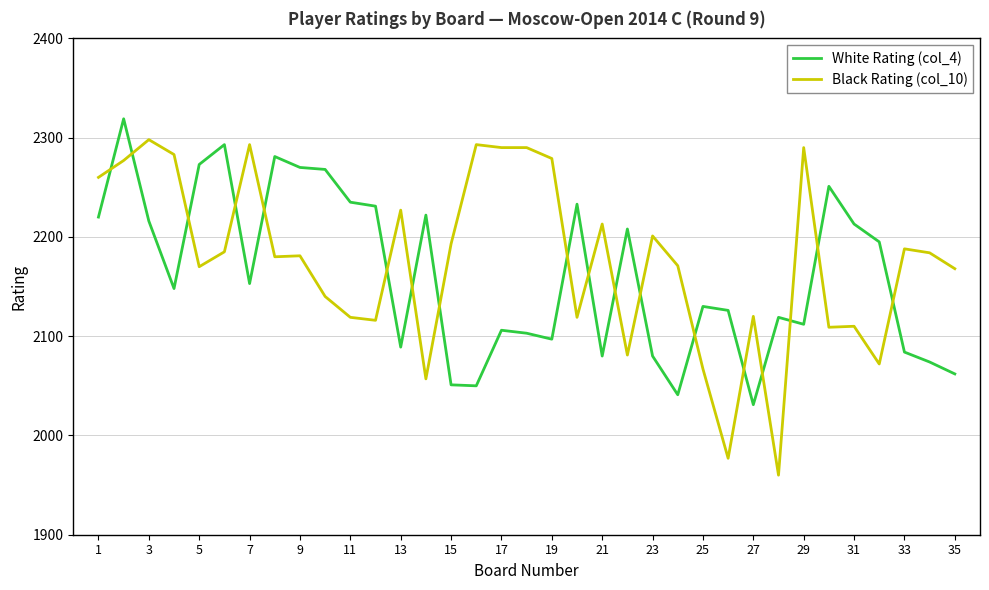

How many times do White Rating (col_4) and Black Rating (col_10) cross each other?

18